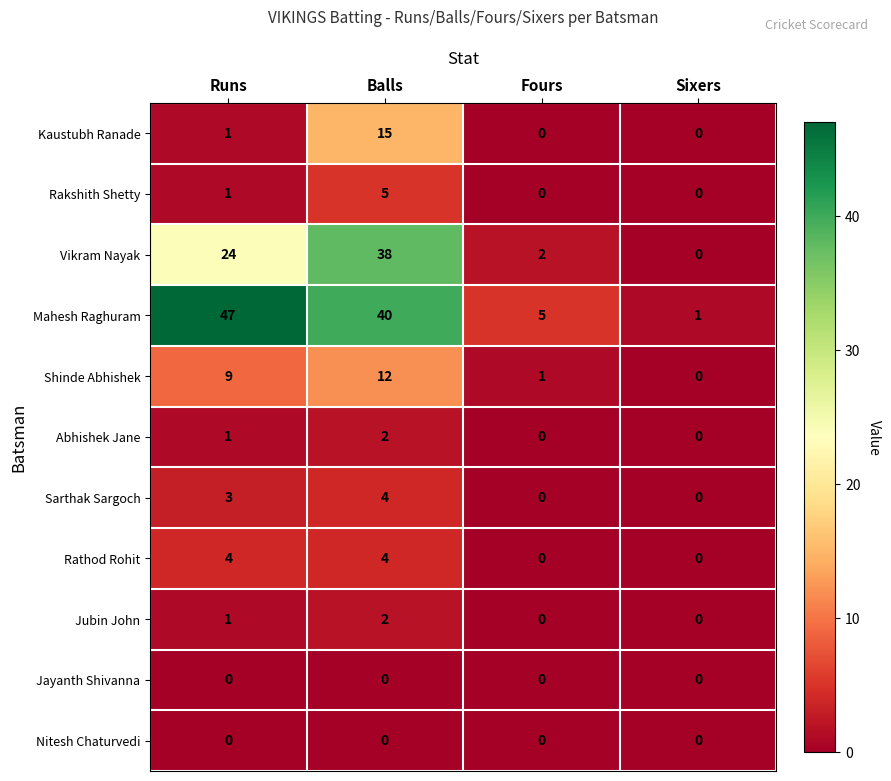

What is the greatest value displayed?

47